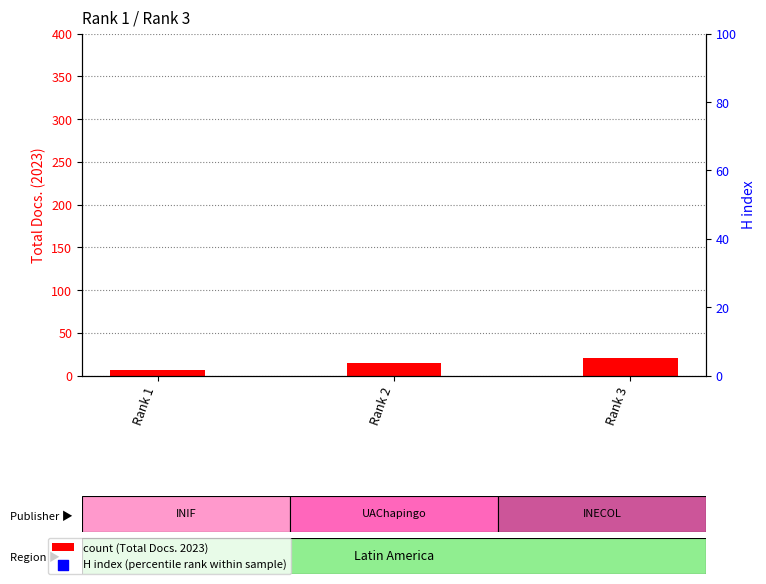

At which category is the sum across all series the highest?

Rank 1